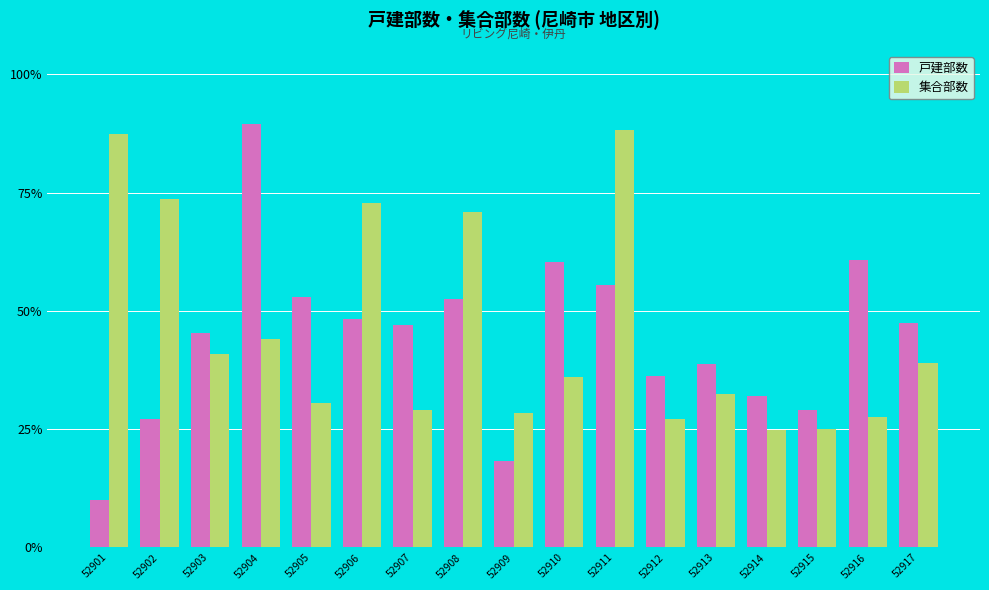

Rank the series by their maximum value, from highest to lowest.

戸建部数, 集合部数